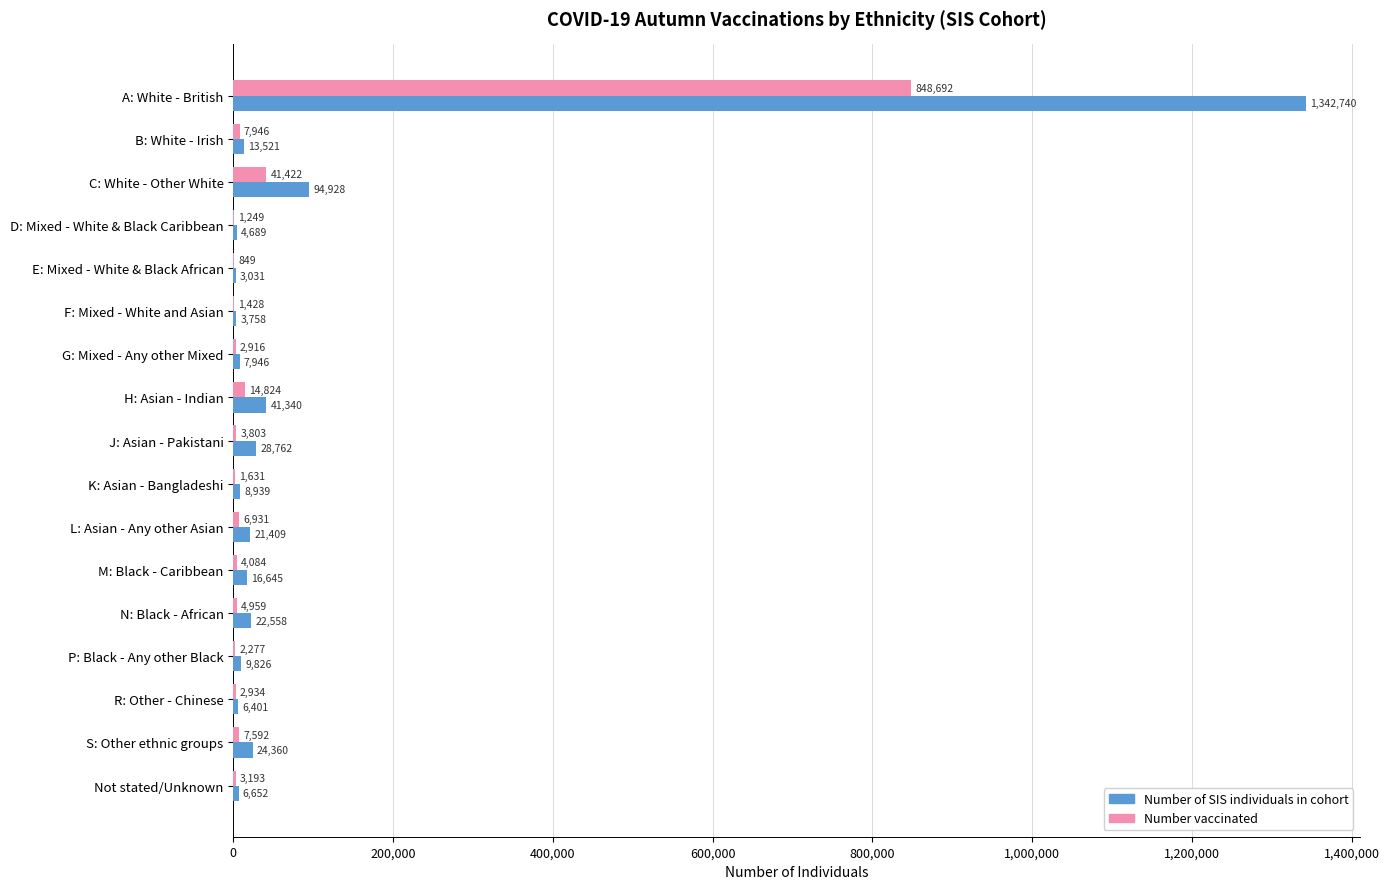

True or false: Number of SIS individuals in cohort has a value of 1342740 at A: White - British.

True